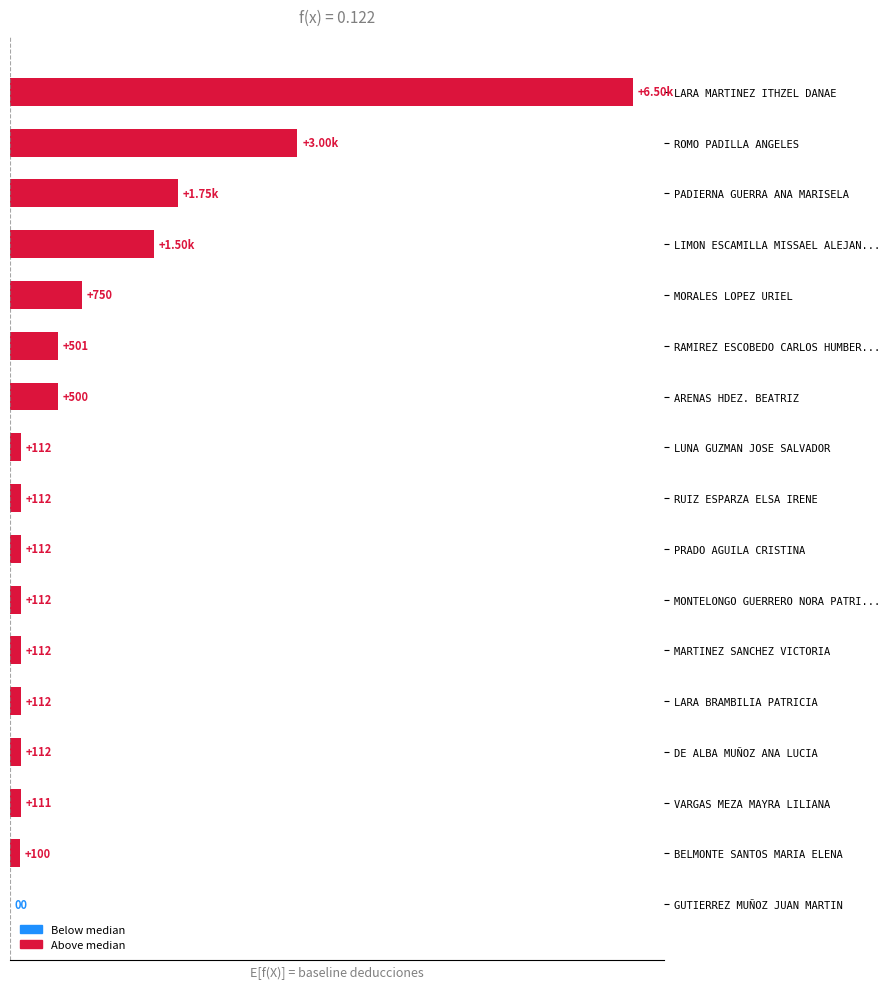

Between RAMIREZ ESCOBEDO CARLOS HUMBER... and MARTINEZ SANCHEZ VICTORIA, which is larger?

RAMIREZ ESCOBEDO CARLOS HUMBER...